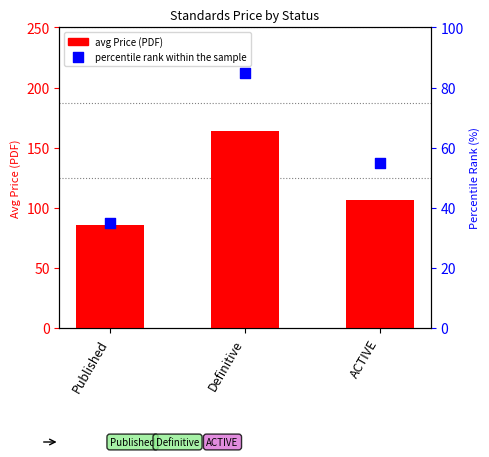

What is the total value across all series at Published?

121.0